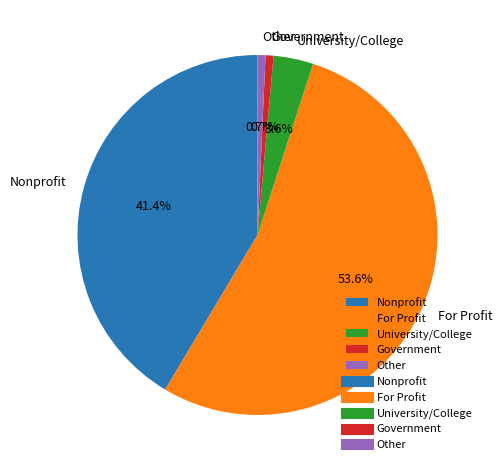

Which category has the biggest portion of the pie?

For Profit